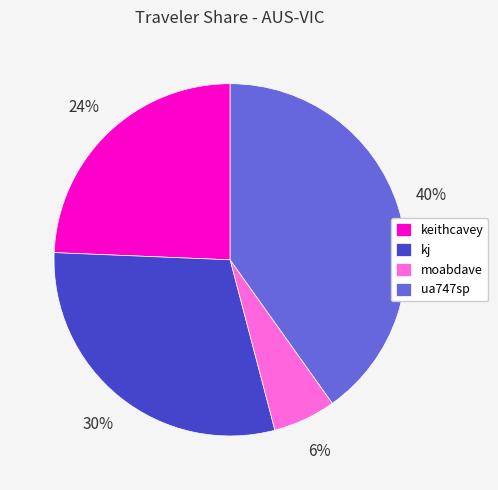

Between kj and keithcavey, which is larger?

kj